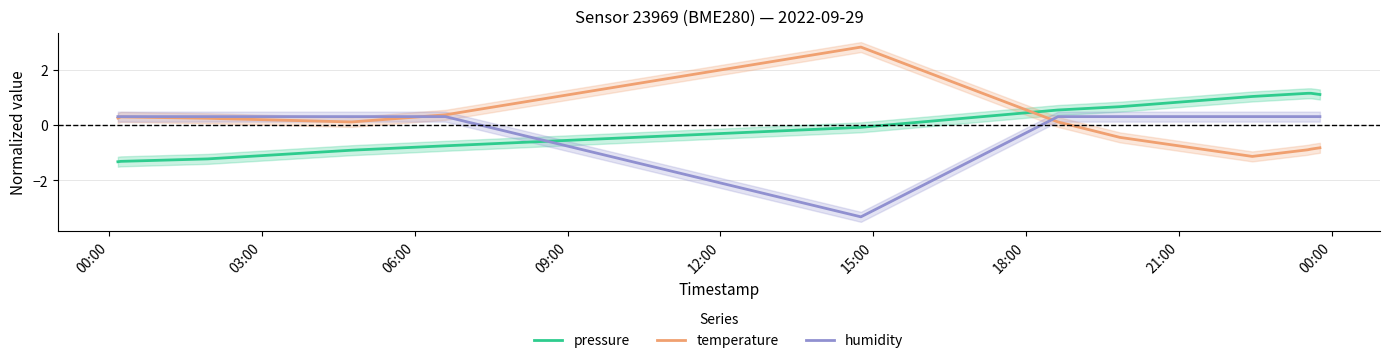

True or false: humidity and pressure cross at least once.

True